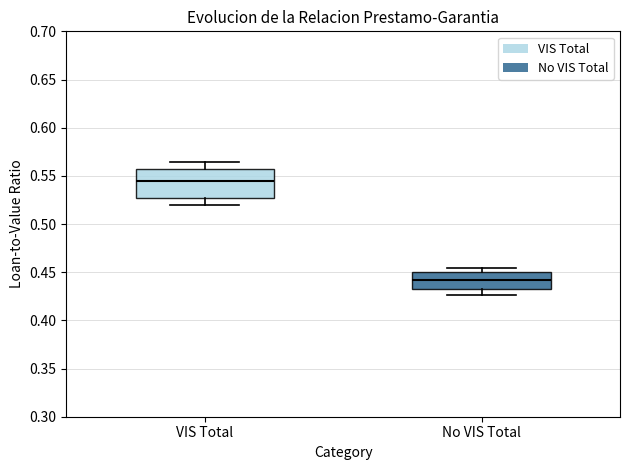

Reading left to right, transcribe this box plot: for each box, give where its median line is, the range the box spans, and where its two whiskers end, as read against the y-axis. The values are not printed on the chart, so give them approximately, as read against the axis.

VIS Total: median 0.545, box 0.525 to 0.555, whiskers 0.520 to 0.565
No VIS Total: median 0.440, box 0.435 to 0.450, whiskers 0.425 to 0.455